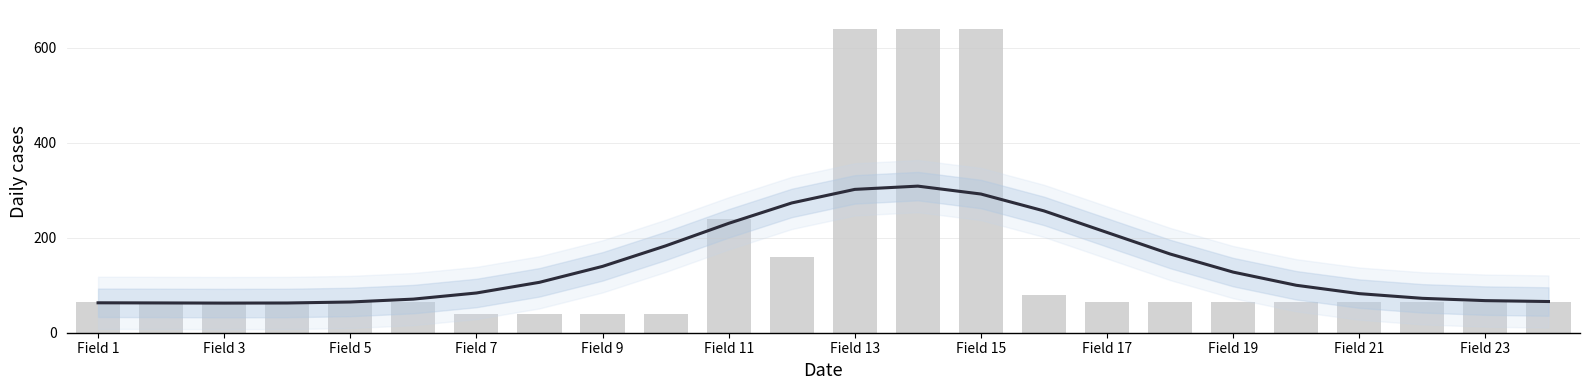

Reading left to right, list all the values displayed in this chart.

Smoothed trend: 63.0	62.8	62.4	62.7	64.7	70.8	83.7	106.2	139.8	183.0	230.5	273.4	302.0	308.9	292.2	256.7	211.3	165.9	127.7	100.0	82.3	72.5	67.6	65.7
Field width (scaled): 64.0	64.0	64.0	64.0	64.0	64.0	40.0	40.0	40.0	40.0	240.0	160.0	640.0	640.0	640.0	80.0	64.0	64.0	64.0	64.0	64.0	64.0	64.0	64.0